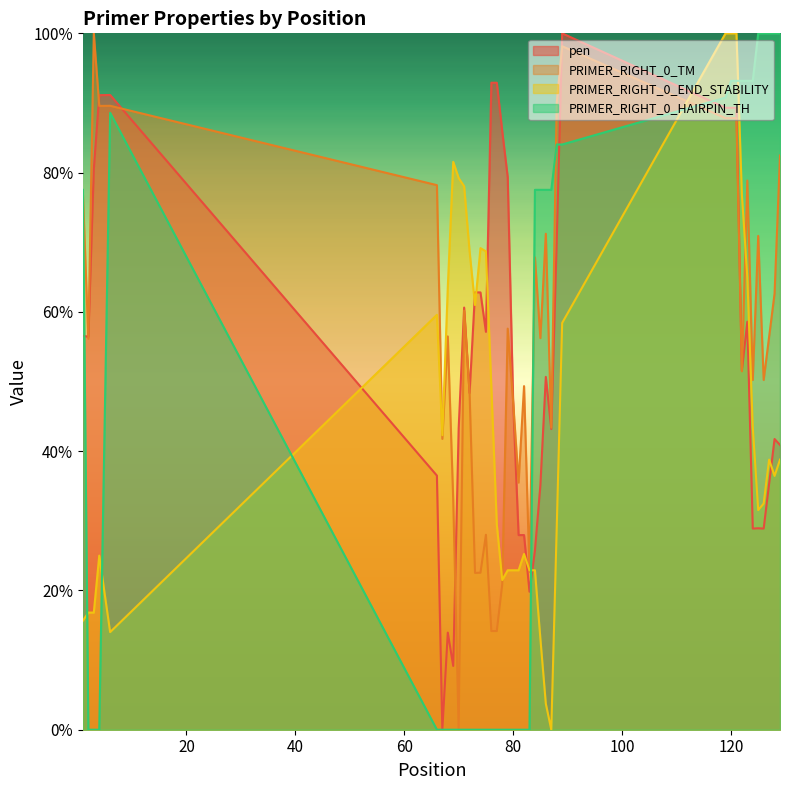

The value of PRIMER_RIGHT_0_TM at 72 is 48.3. True or false?

True